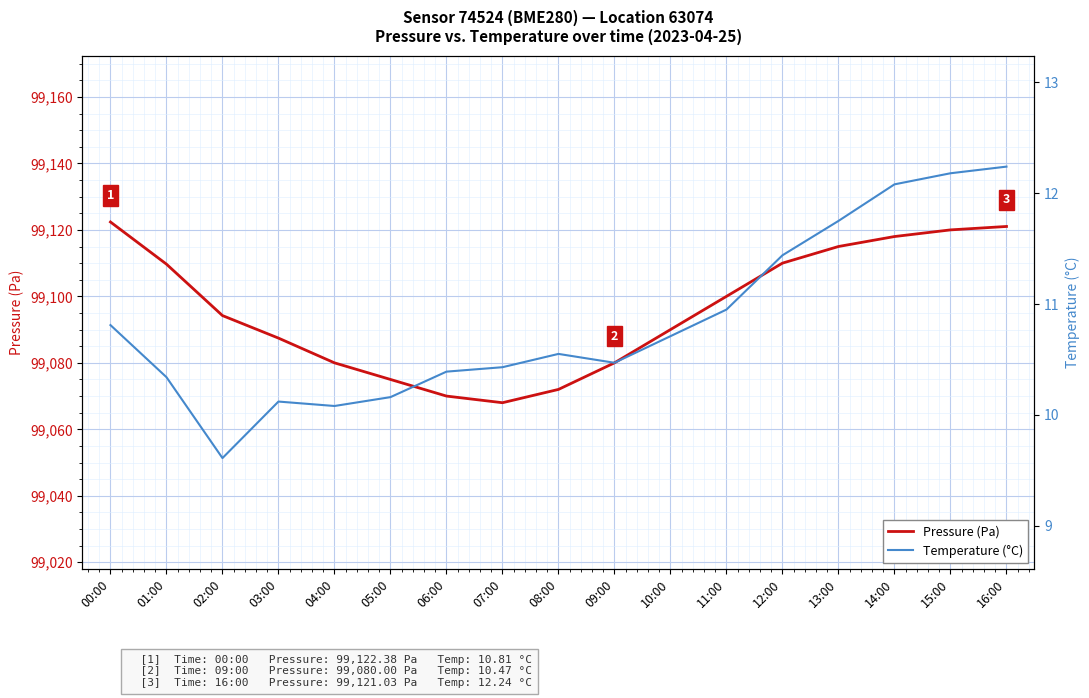

How many interior local valleys does the Pressure (Pa) series have?

1